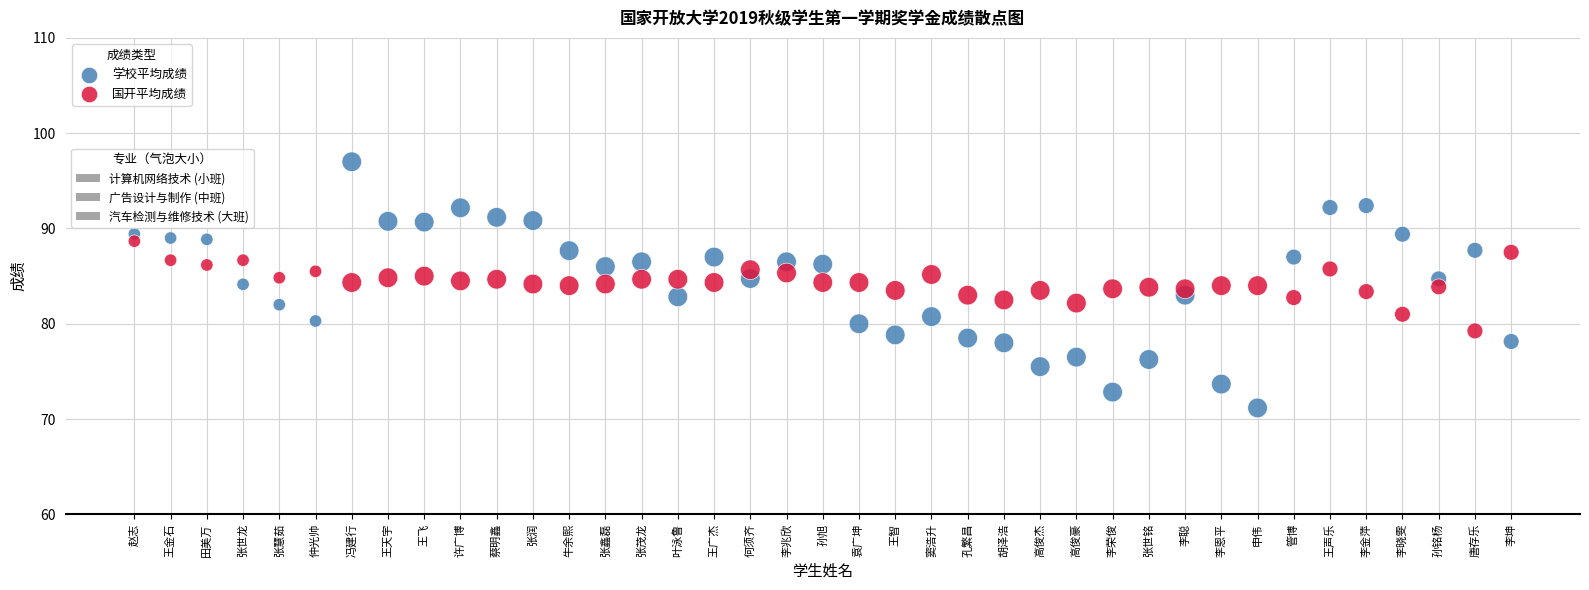

Across all data points, what is the range of Y values (max minus min)?

25.8